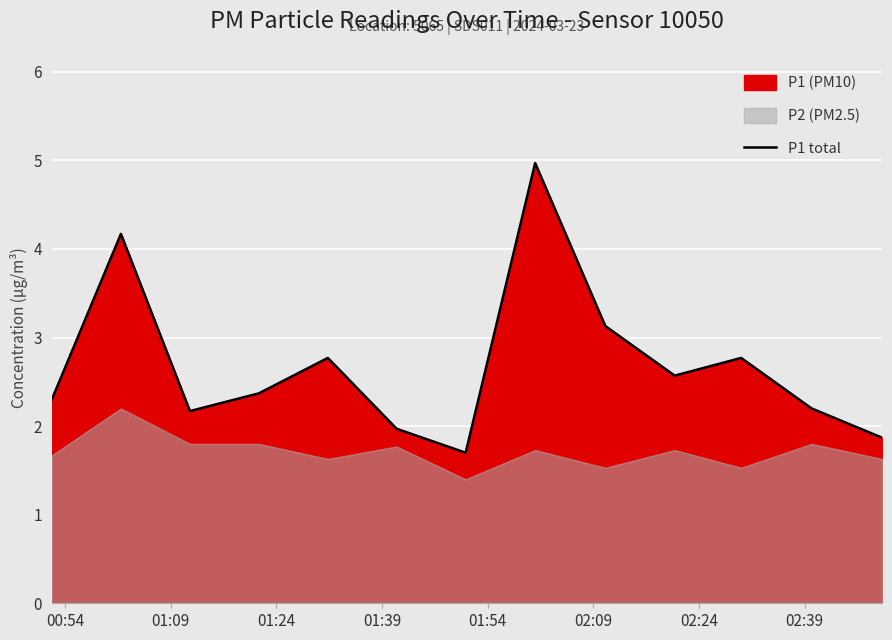

What is the maximum value for P1 total?

5.0